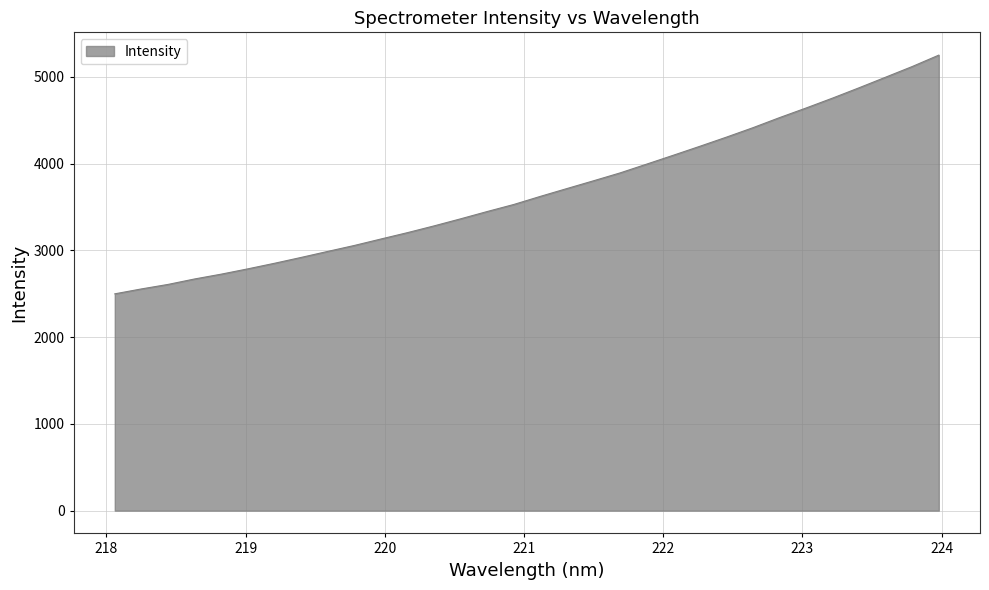

What is the minimum value shown in the chart?

2499.6